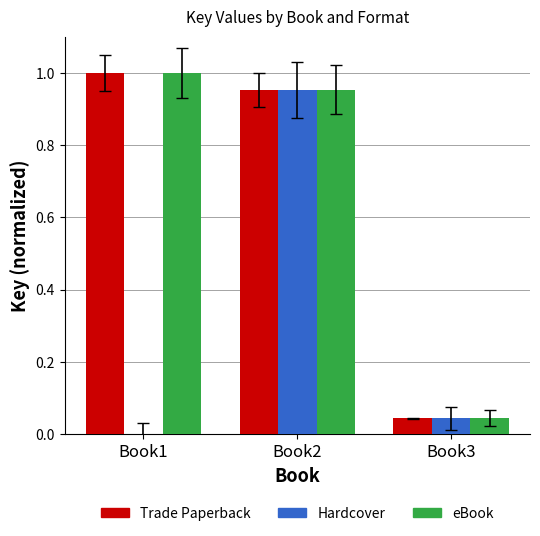

Is the value of Trade Paperback at Book2 greater than the value of eBook at Book1?

No